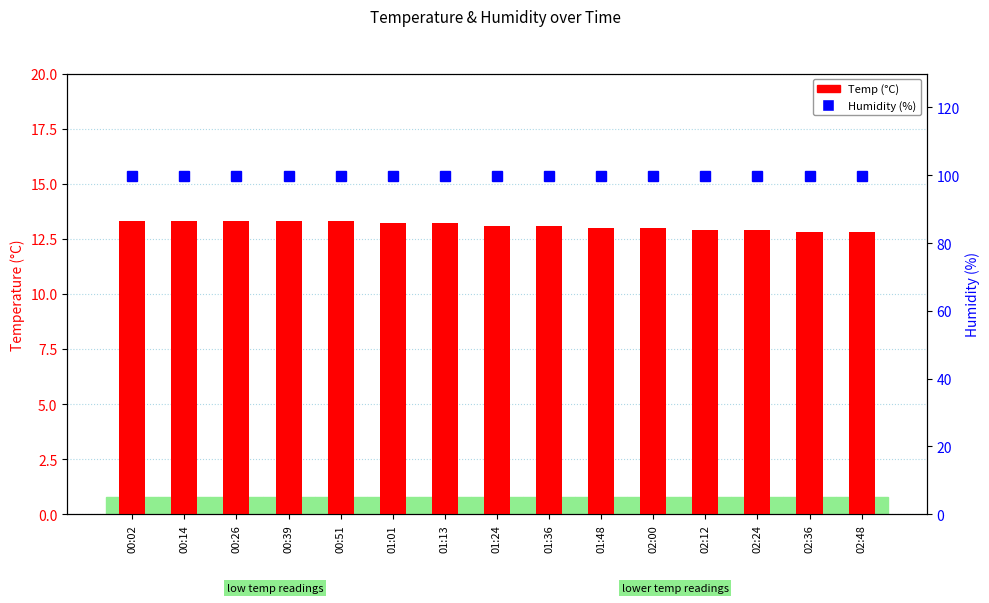

Reading left to right, transcribe all the data shown in this chart.

Temp (°C): 13.3	13.3	13.3	13.3	13.3	13.2	13.2	13.1	13.1	13.0	13.0	12.9	12.9	12.8	12.8
Humidity (%): 99.9	99.9	99.9	99.9	99.9	99.9	99.9	99.9	99.9	99.9	99.9	99.9	99.9	99.9	99.9